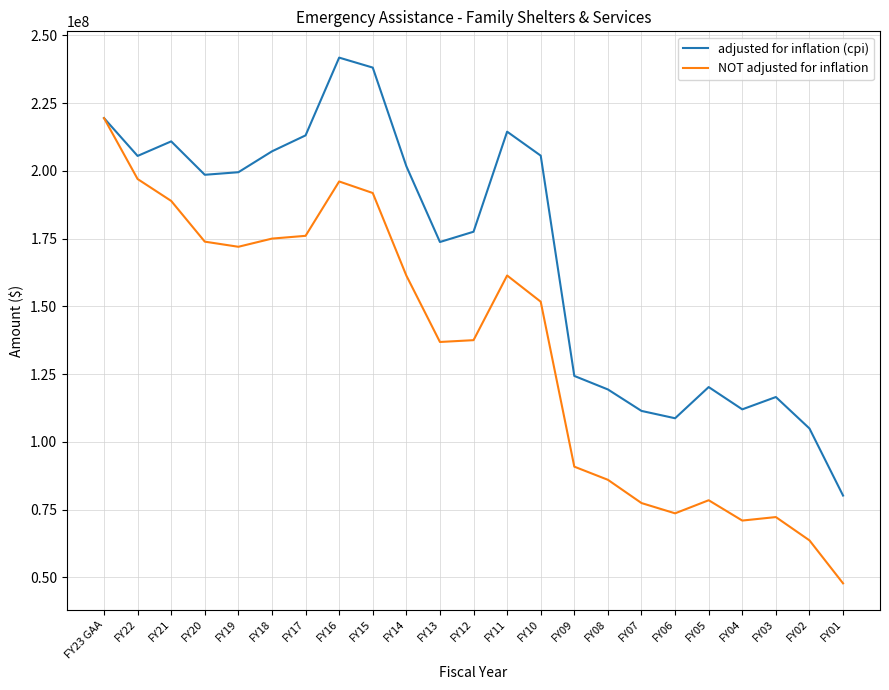

True or false: NOT adjusted for inflation has a value of 90822019 at FY09.

True